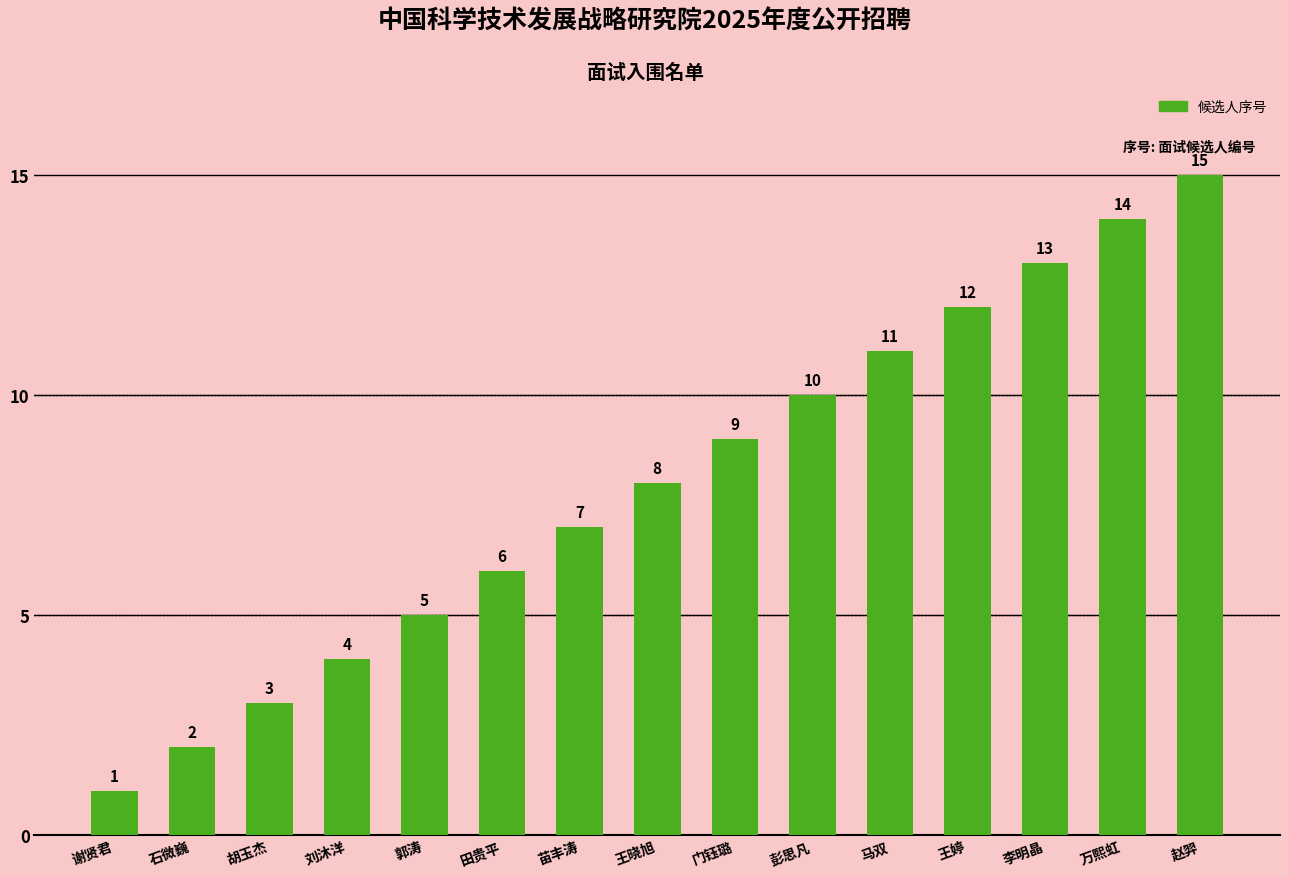

What is the difference between the maximum and minimum values?

14